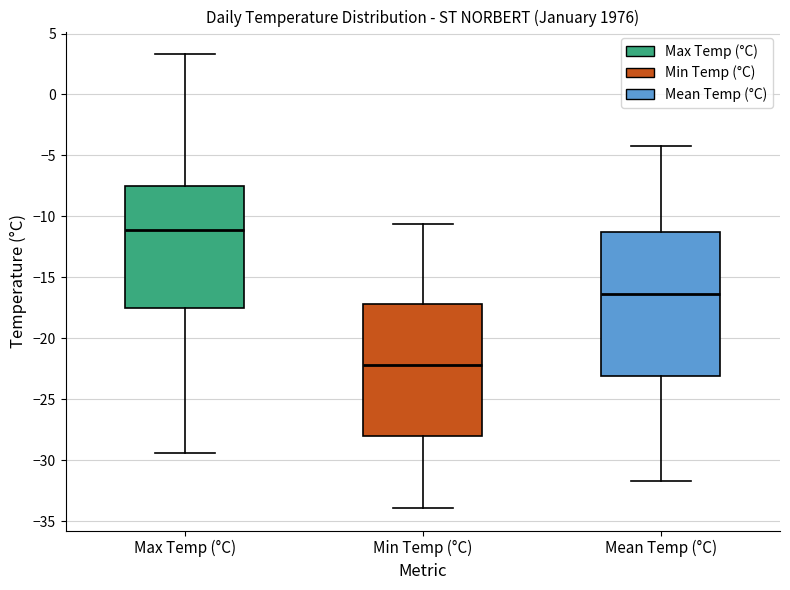

Reading left to right, transcribe this box plot: for each box, give where its median line is, the range the box spans, and where its two whiskers end, as read against the y-axis. The values are not printed on the chart, so give them approximately, as read against the axis.

Max Temp (°C): median -11.0, box -17.5 to -7.5, whiskers -29.5 to 3.5
Min Temp (°C): median -22.0, box -28.0 to -17.0, whiskers -34.0 to -10.5
Mean Temp (°C): median -16.5, box -23.0 to -11.0, whiskers -31.5 to -4.0